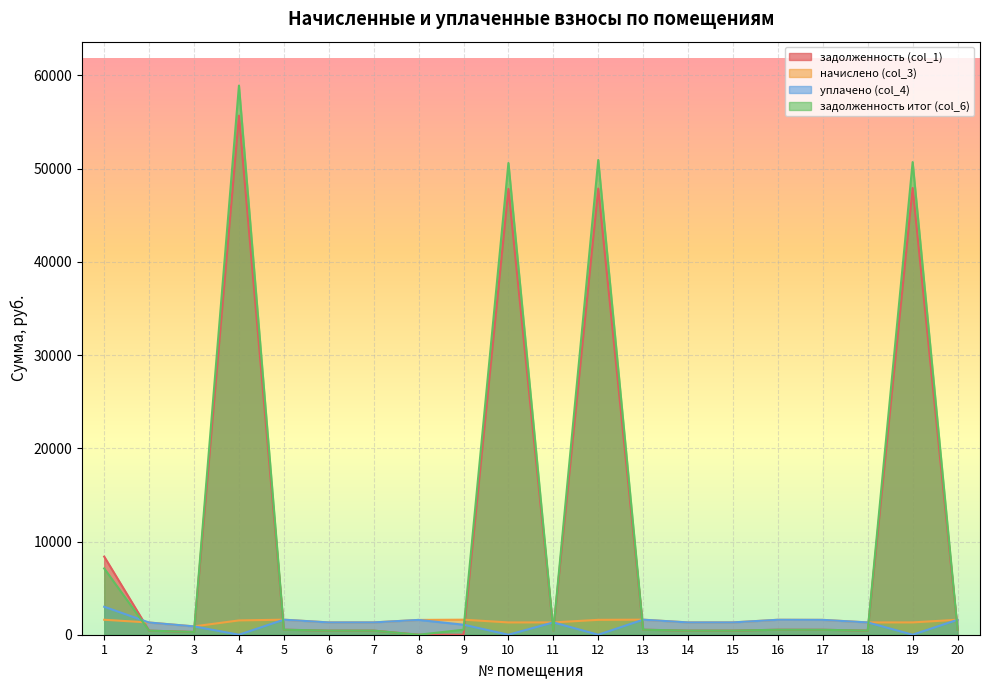

How many lines are shown in the chart?

4